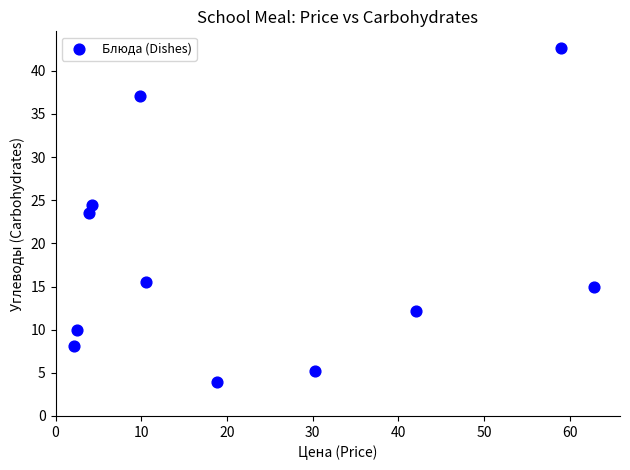

What Y value in the scatter plot is closest to 23?

23.5